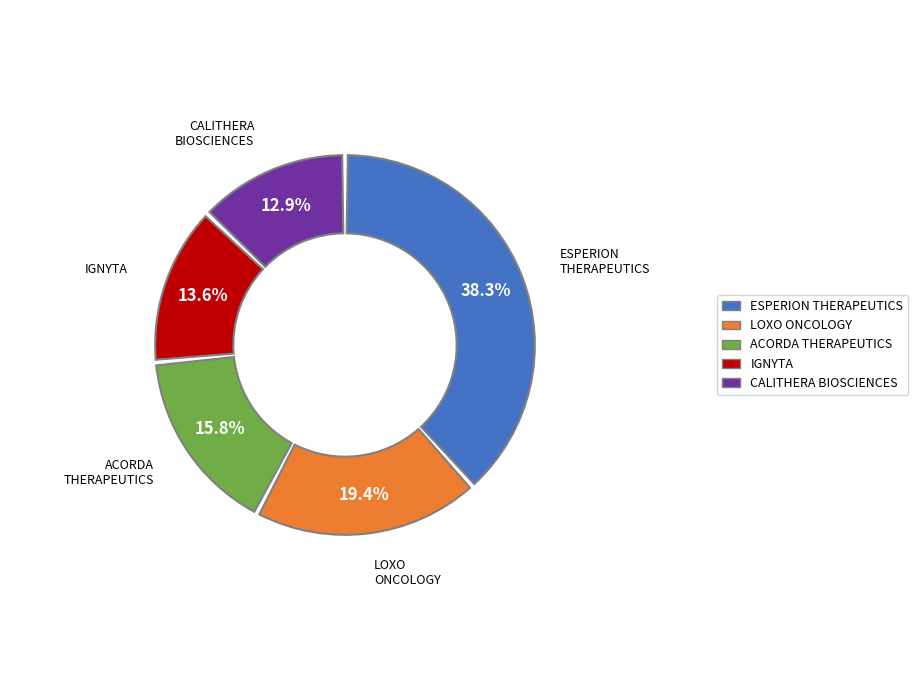

What is the total percentage of LOXO ONCOLOGY INC and ACORDA THERAPEUTICS INC?

35.2%